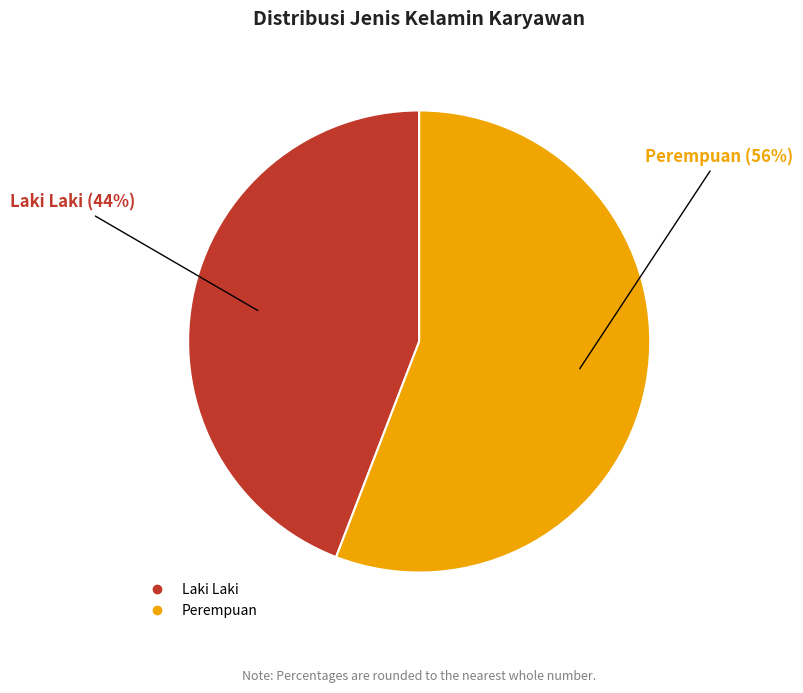

To the nearest percent, what percentage of the pie is Perempuan?

56%